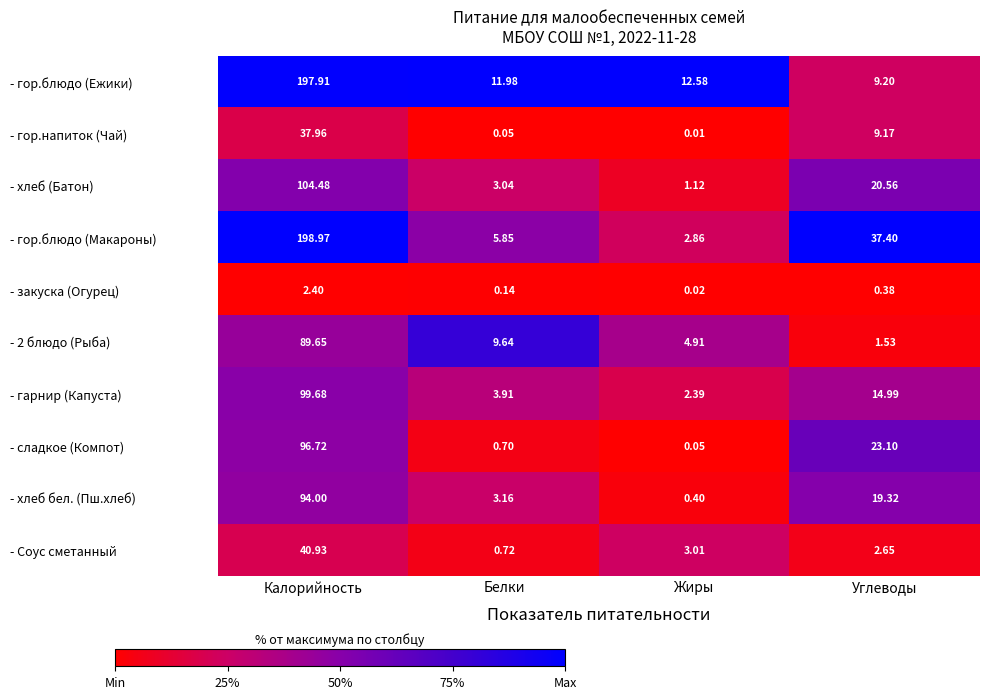

At which category is the sum across all series the highest?

Калорийность